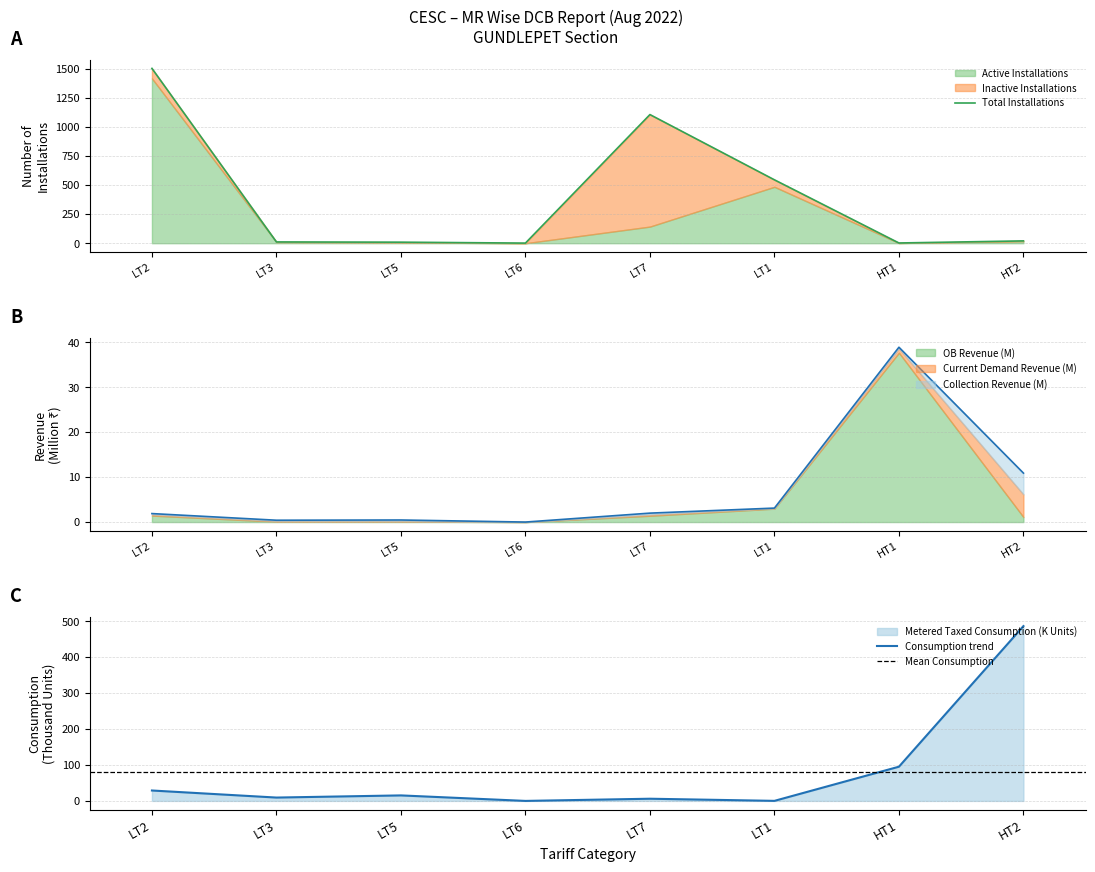

What is the difference between the Total Installations values at LT2 and LT7?

397